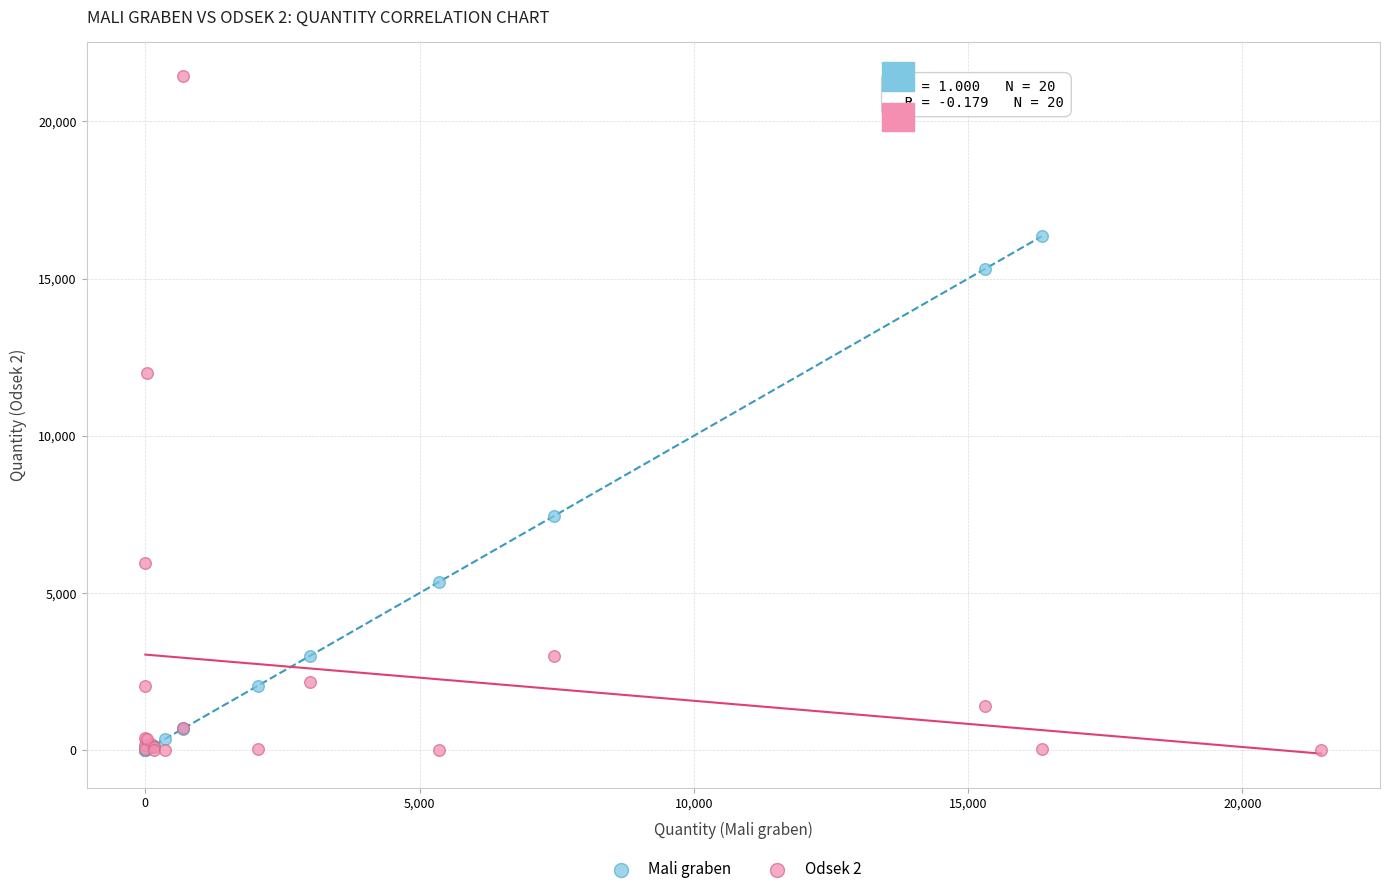

Which series has the largest Y range (max minus min)?

Odsek 2